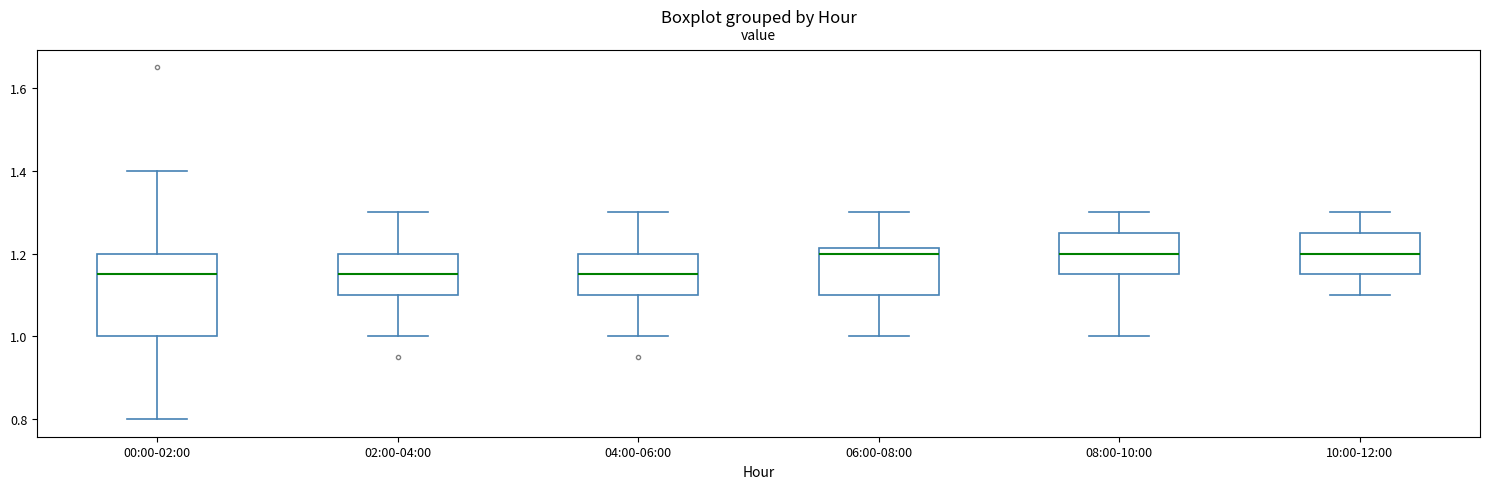

Reading left to right, read every box against the y-axis: the position of its median line, the range the box covers, and the ends of its whiskers. The values are not printed on the chart, so give them approximately, as read against the axis.

00:00-02:00: median 1.16, box 1.00 to 1.20, whiskers 0.80 to 1.40
02:00-04:00: median 1.16, box 1.10 to 1.20, whiskers 1.00 to 1.30
04:00-06:00: median 1.16, box 1.10 to 1.20, whiskers 1.00 to 1.30
06:00-08:00: median 1.20, box 1.10 to 1.22, whiskers 1.00 to 1.30
08:00-10:00: median 1.20, box 1.16 to 1.26, whiskers 1.00 to 1.30
10:00-12:00: median 1.20, box 1.16 to 1.26, whiskers 1.10 to 1.30